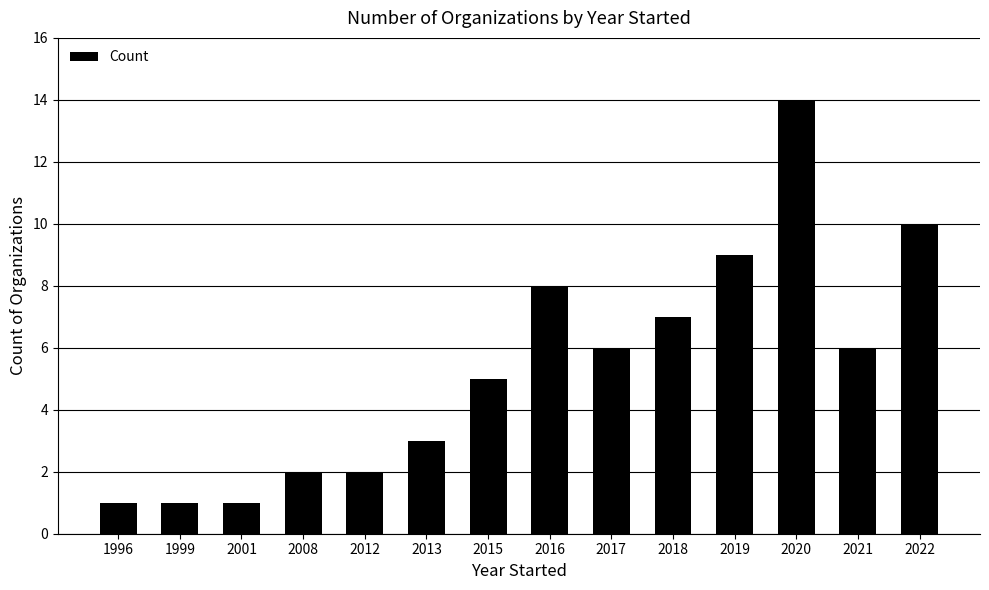

True or false: the data shows 4 at 2022.

False